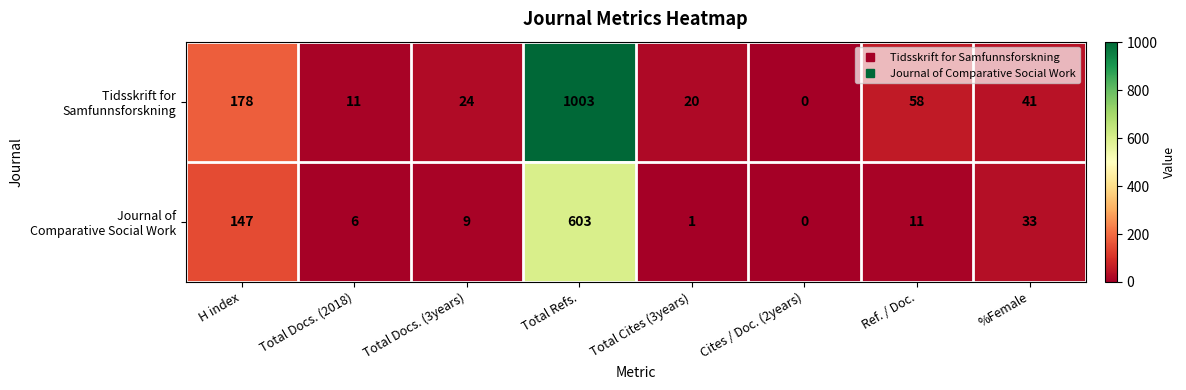

What is the total value across all series at Total Docs. (3years)?

33